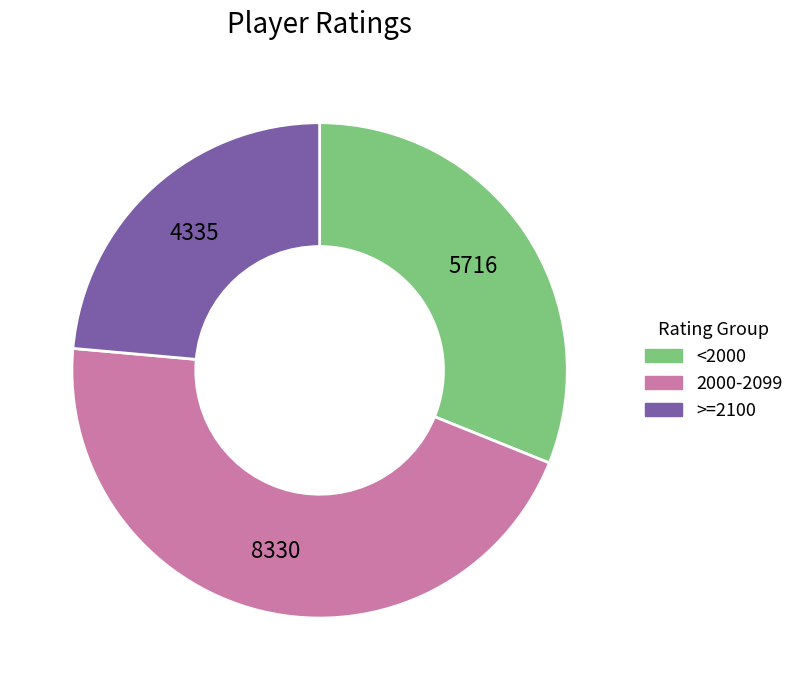

Is there any slice that represents more than half of the pie?

No